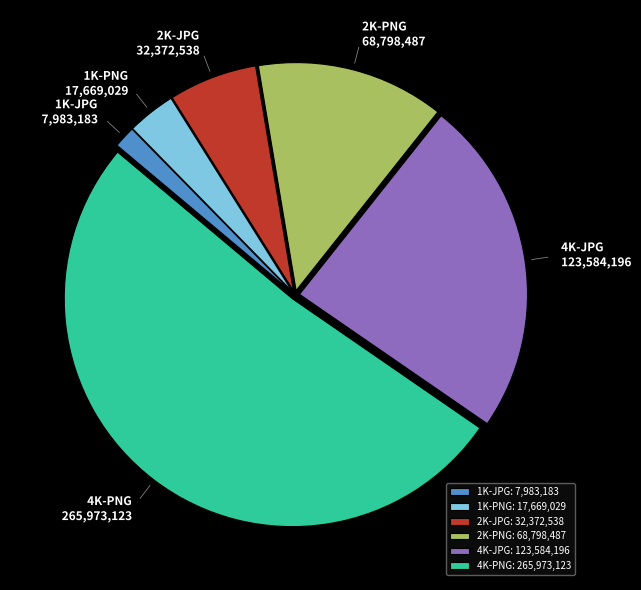

Combined, do 4K-PNG and 2K-JPG account for over 50%?

Yes